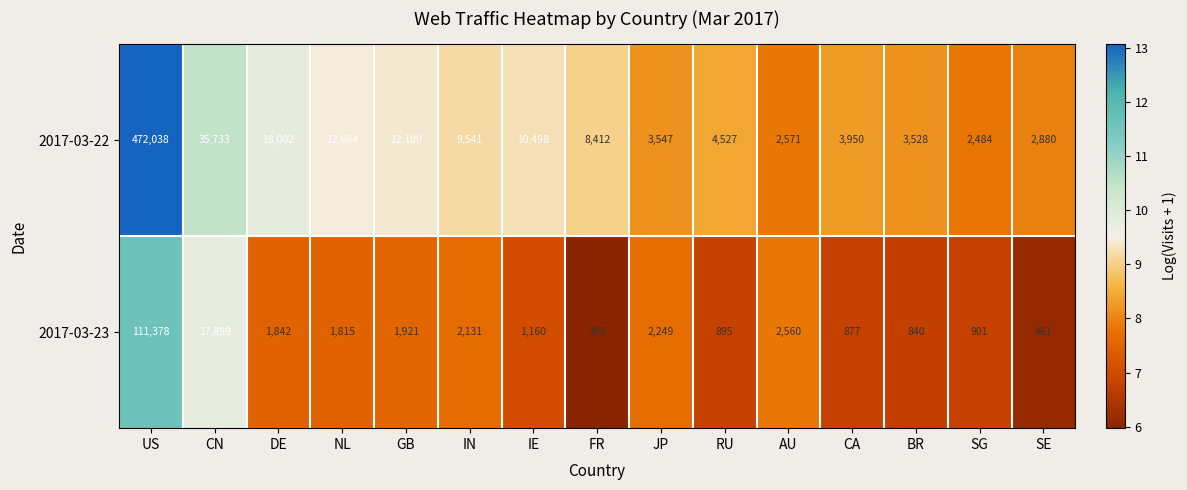

What is the approximate value of 2017-03-22 at CA, to the nearest 100?

4000